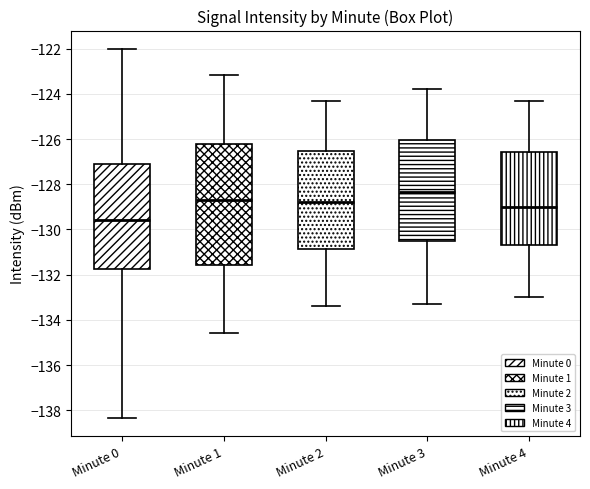

Where is the upper edge of the box for Minute 2 on the y-axis? The values are not printed on the chart, so give them approximately, as read against the axis.

-126.6